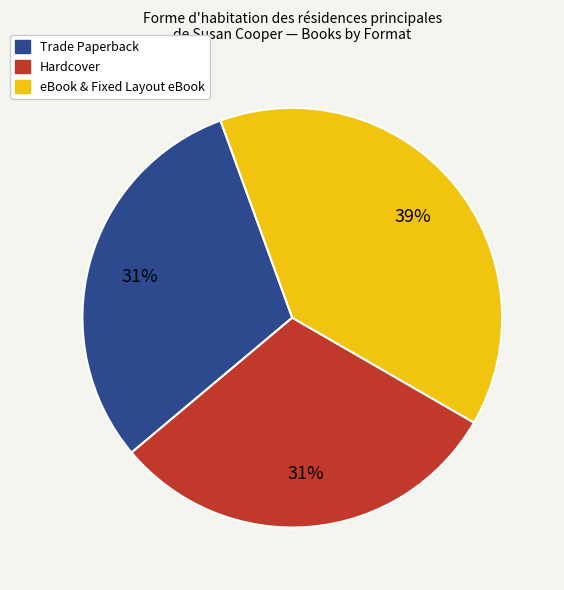

Which has a higher value, eBook & Fixed Layout eBook or Trade Paperback?

eBook & Fixed Layout eBook